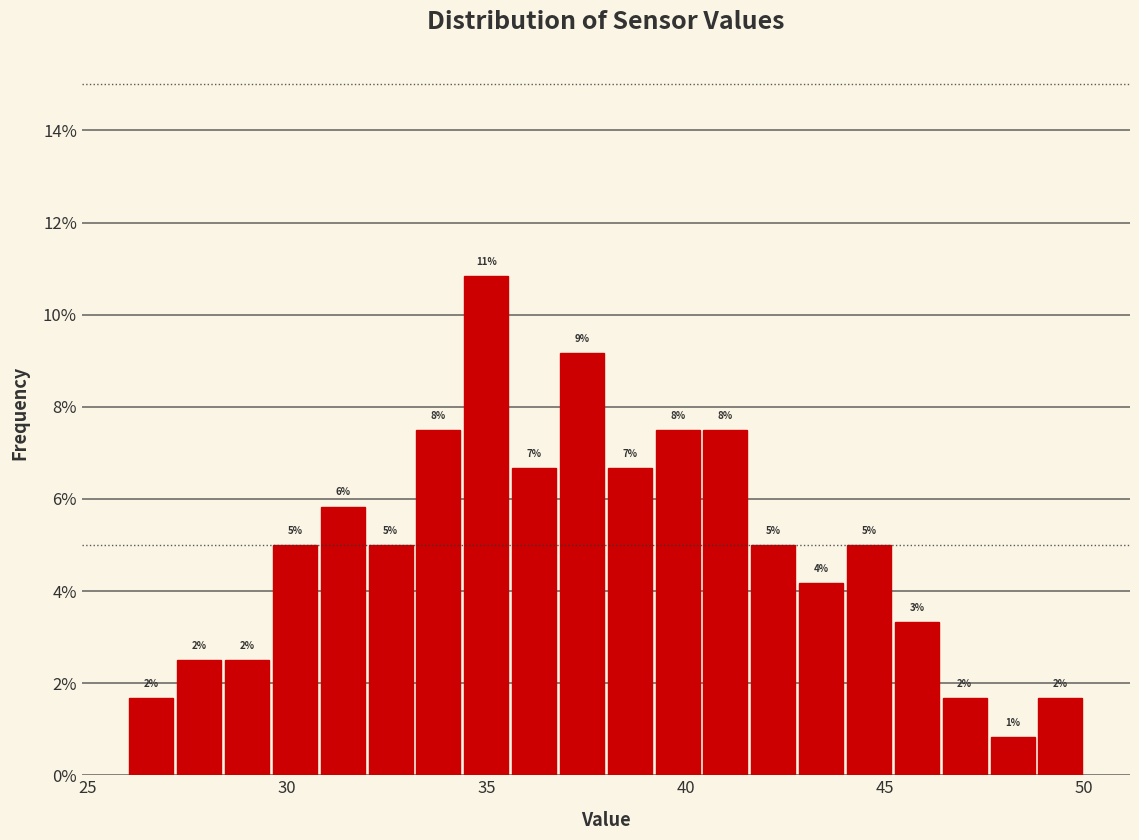

Around what value on the x-axis is the tallest bar? Give the approximate position of its centre, as read against the axis.

35.0